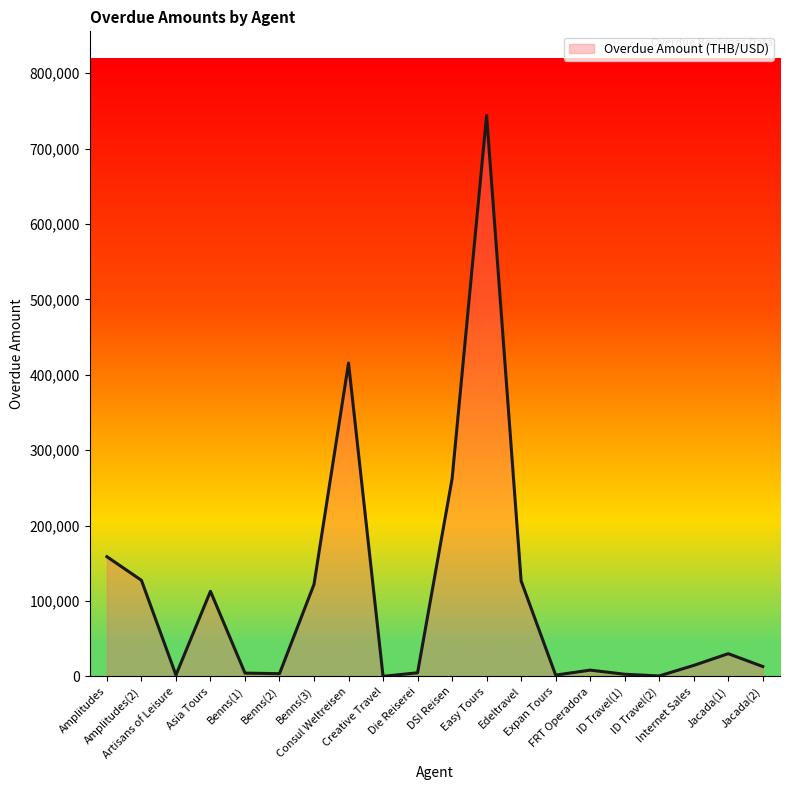

True or false: there are more than 2 points higher than both neighbors.

True